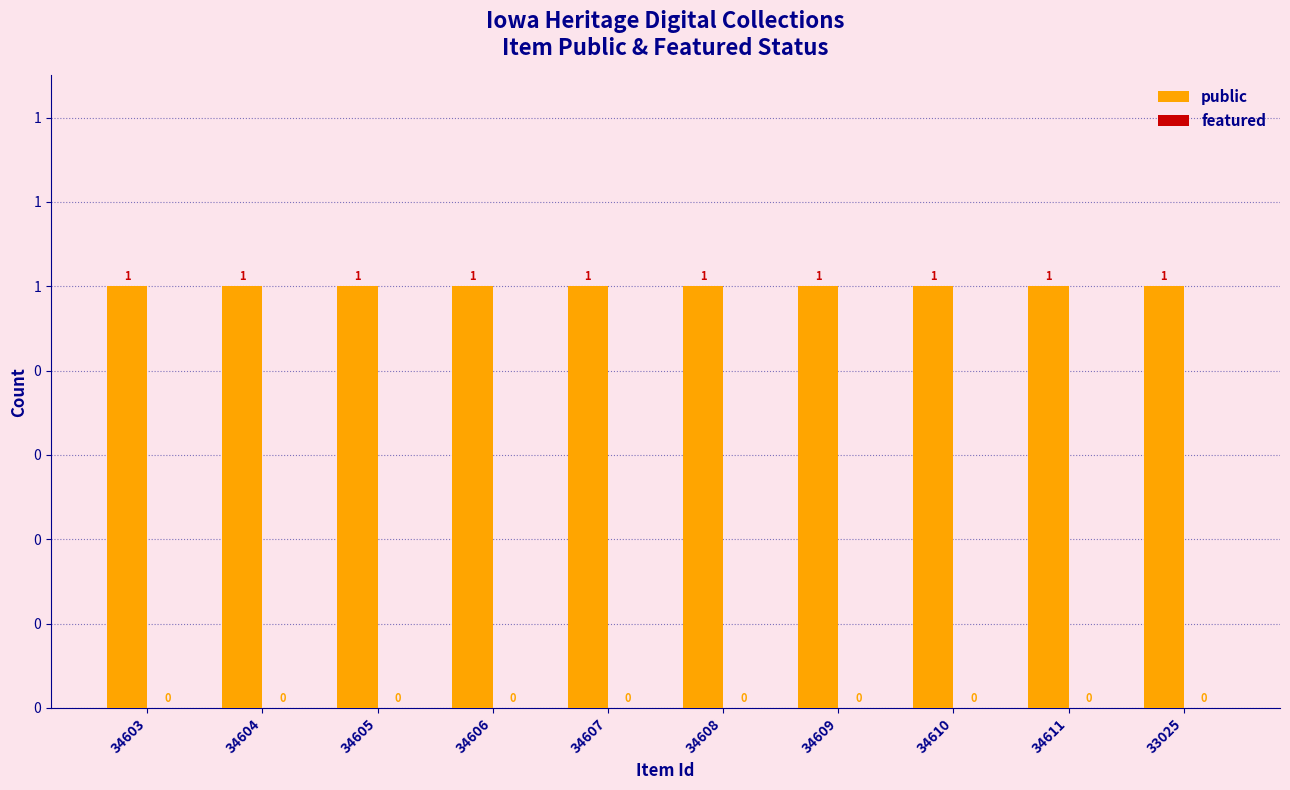

How many bars are there in total?

20